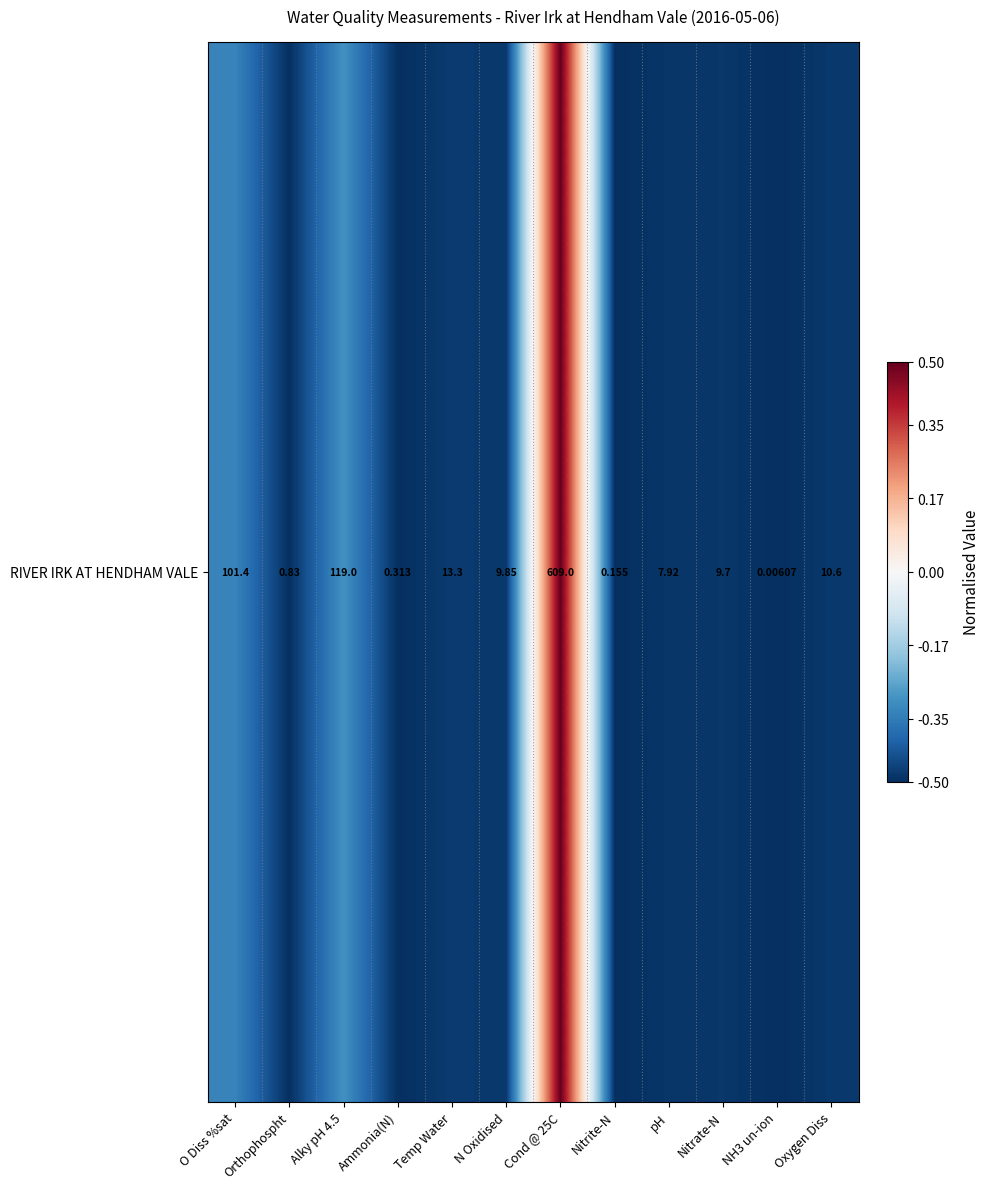

List the labels in order of value, largest first.

Cond @ 25C, Alky pH 4.5, O Diss %sat, Temp Water, Oxygen Diss, N Oxidised, Nitrate-N, pH, Orthophospht, Ammonia(N), Nitrite-N, NH3 un-ion